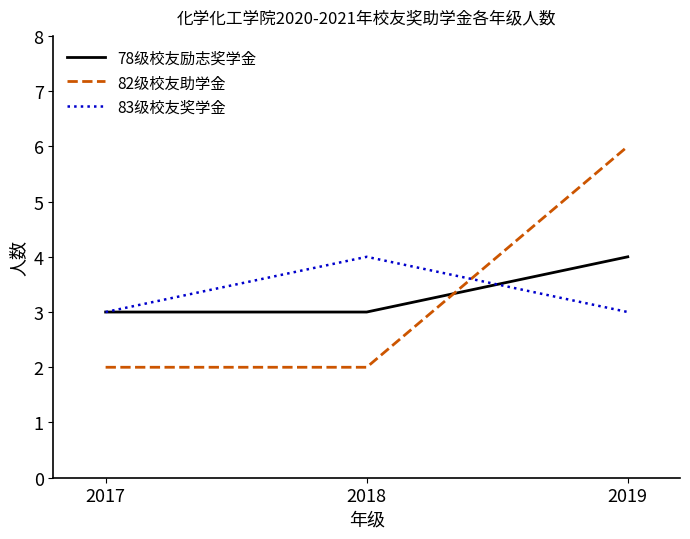

What is the sum of all 83级校友奖学金 values?

10